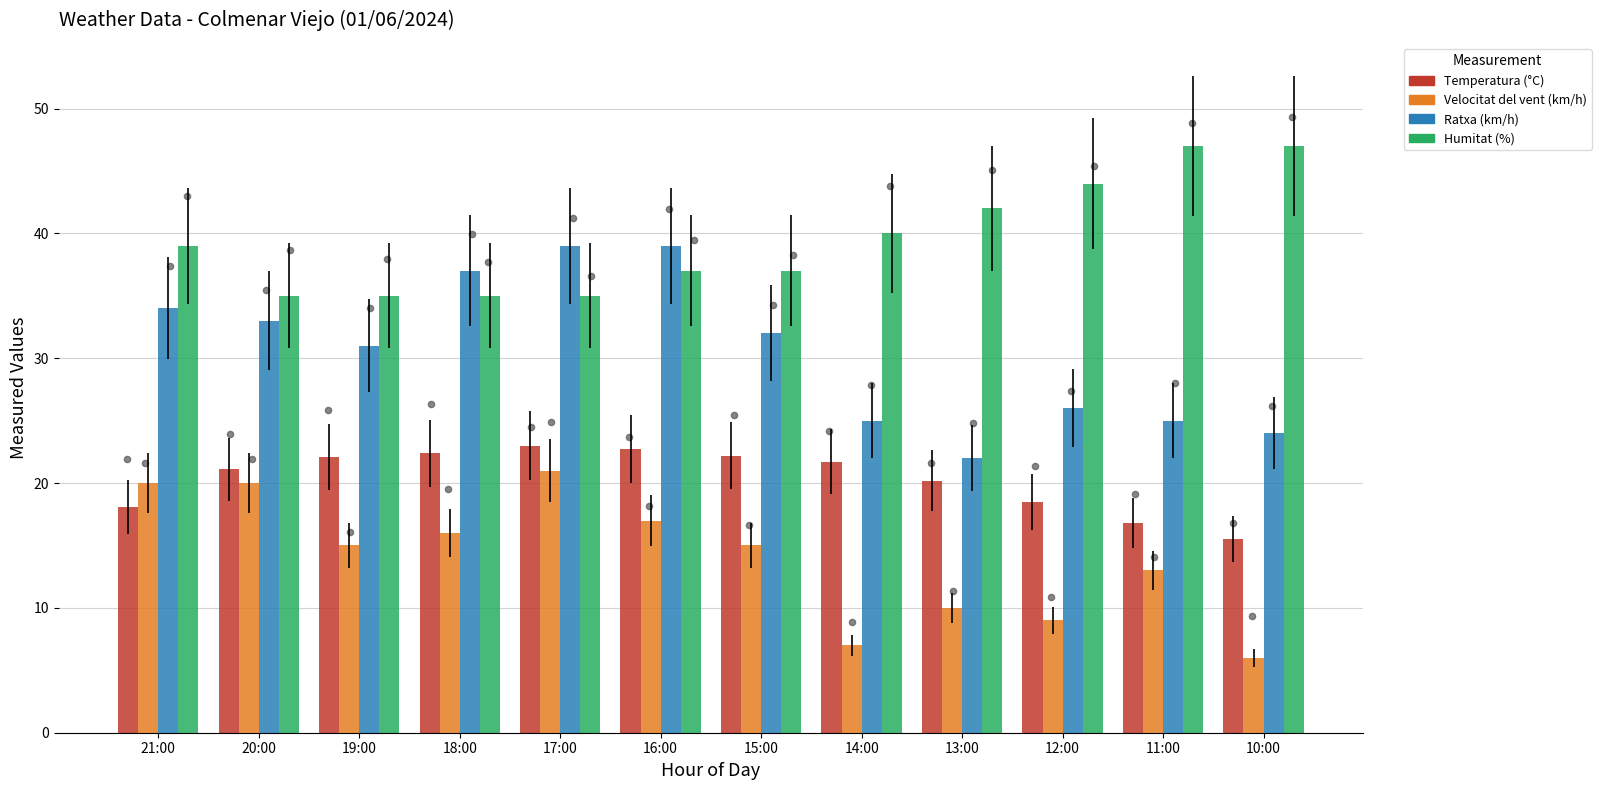

At which category is the sum across all series the highest?

17:00